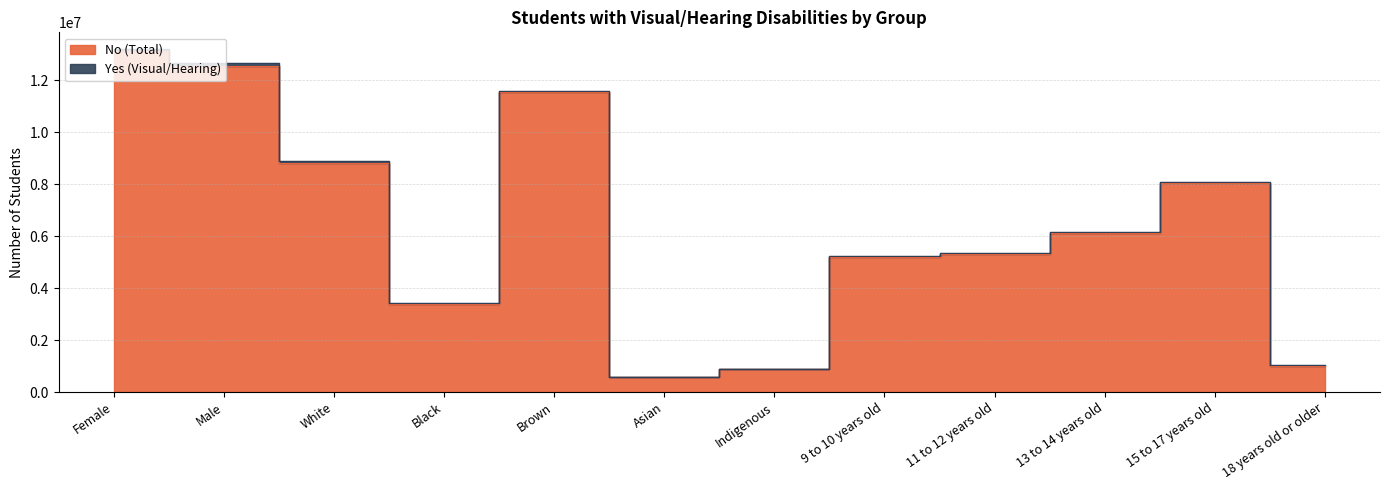

At which category does the data reach its first local valley?

Black